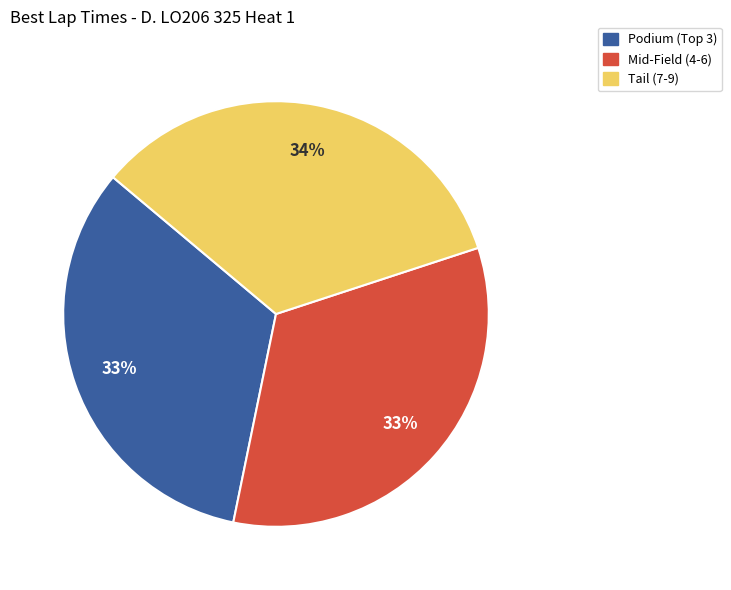

Which slice is the largest?

Tail (7-9)